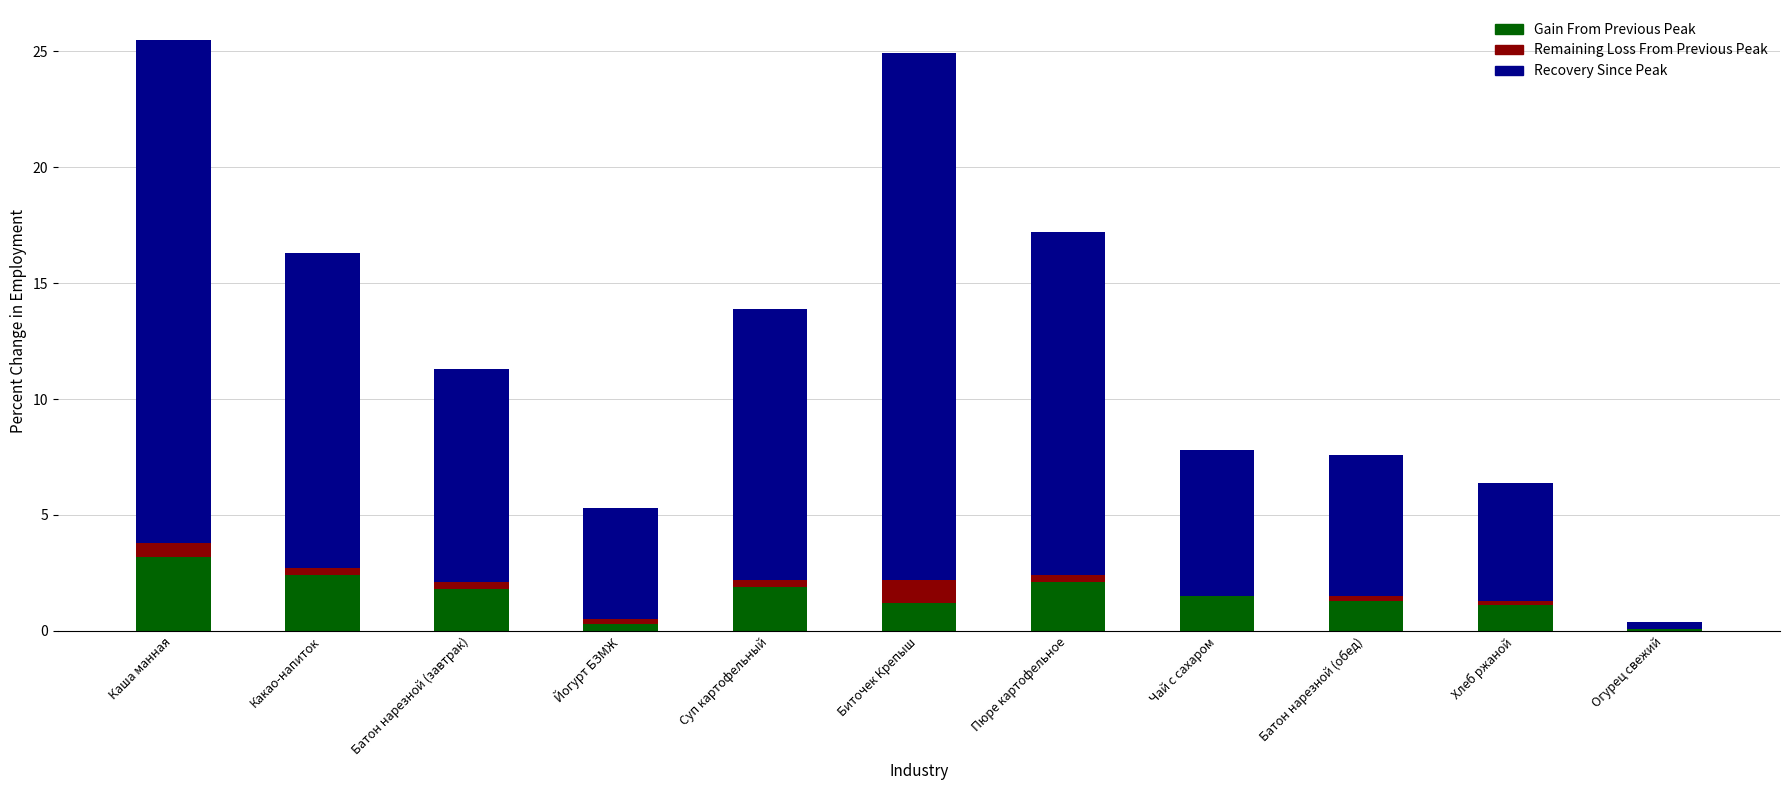

What is the total value across all series at Каша манная?

25.5